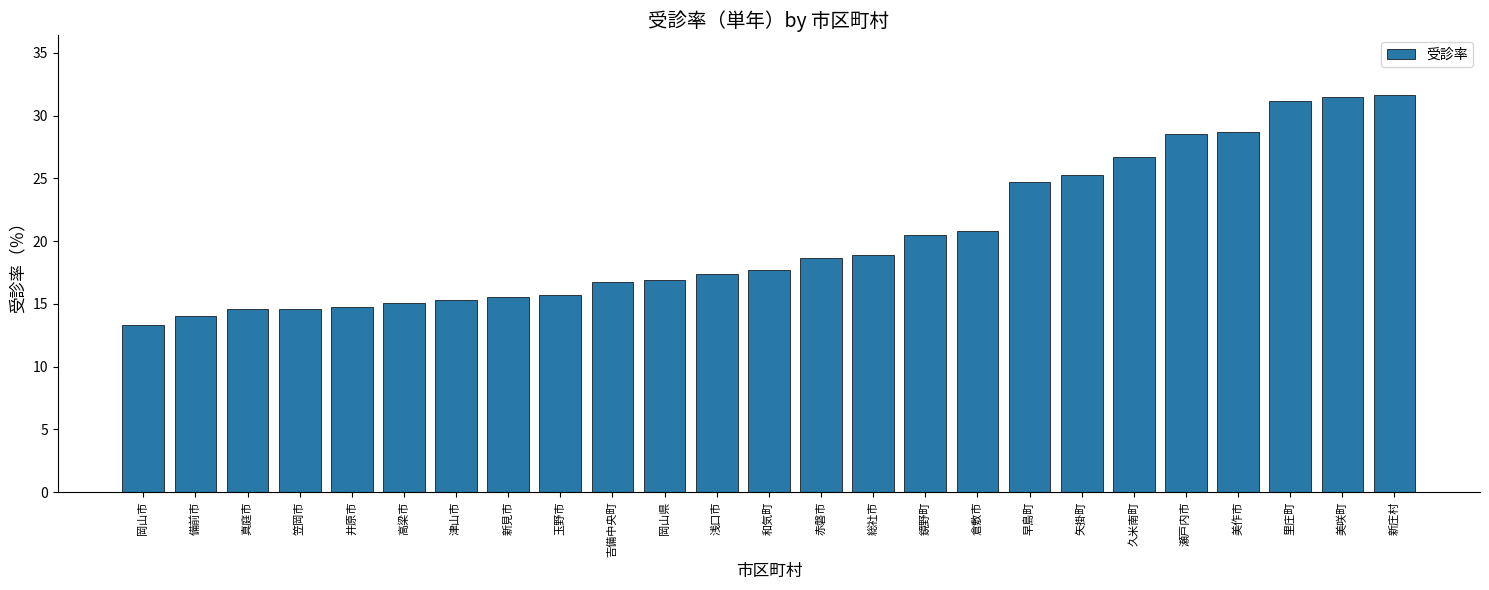

What is the label of the 16th bar from the right?

吉備中央町